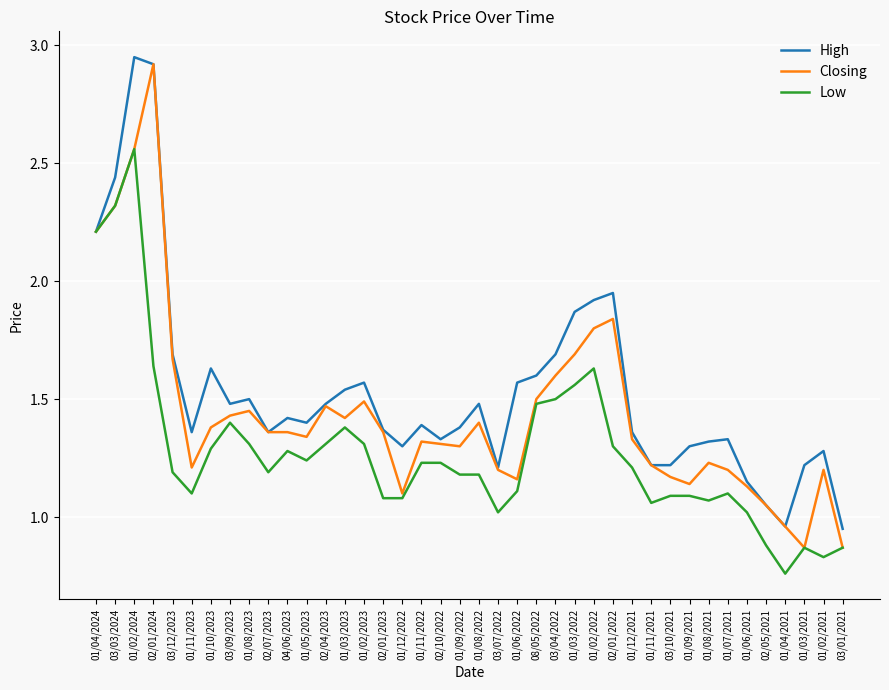

Where is the first local minimum for High?

01/11/2023